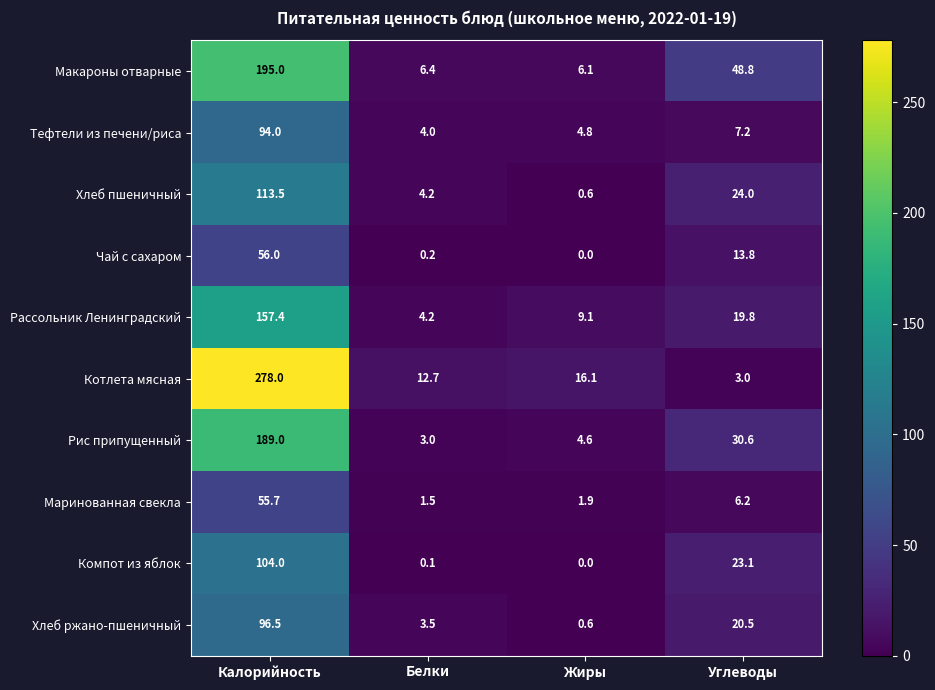

What is the difference between the Рис припущенный values at Жиры and Белки?

1.6